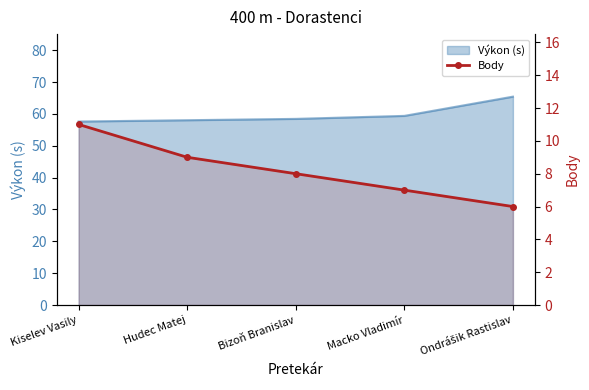

The chart shows a value of 6 at Ondrášik Rastislav. True or false?

True